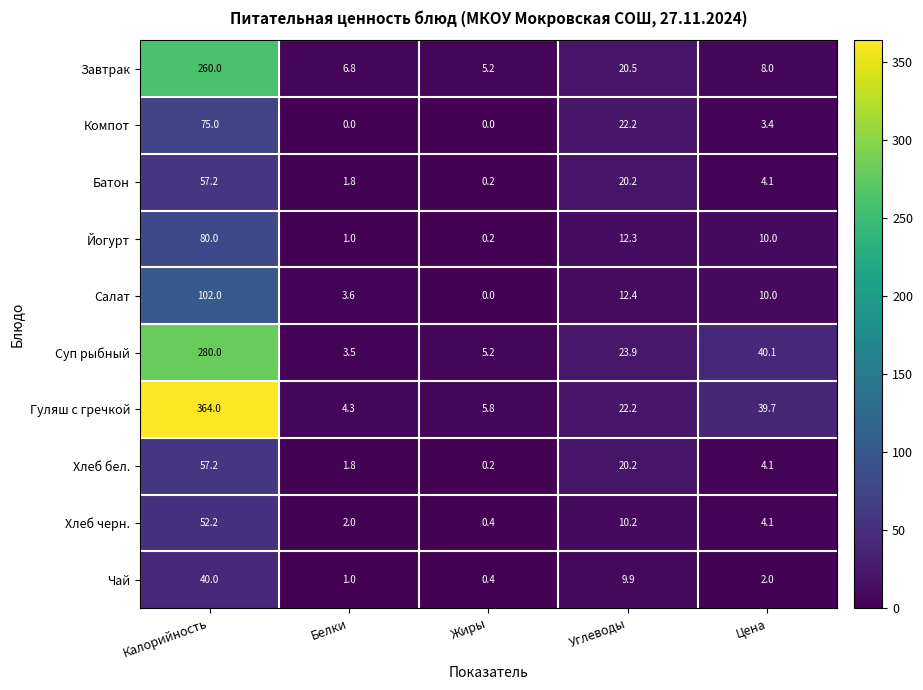

The value of Хлеб черн. at Калорийность is 52.2. True or false?

True